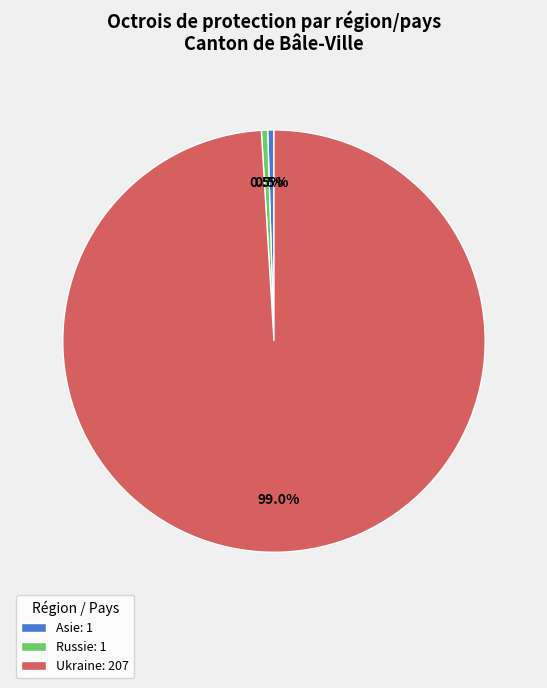

To the nearest percent, what is the average slice percentage?

33%